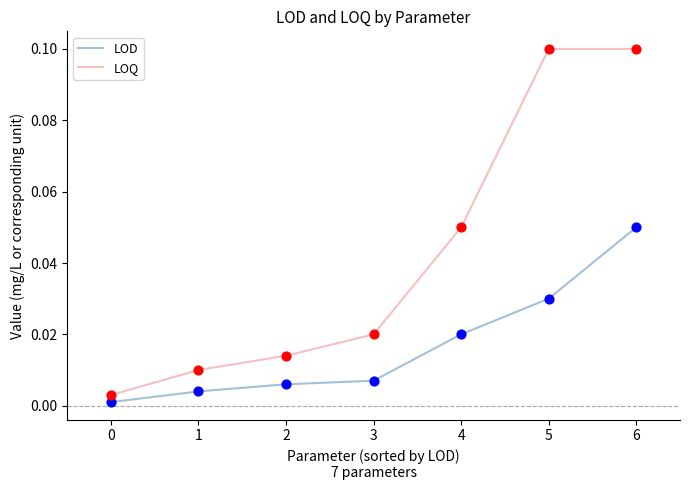

Is the value of LOQ at 6 greater than the value of LOD at 4?

Yes